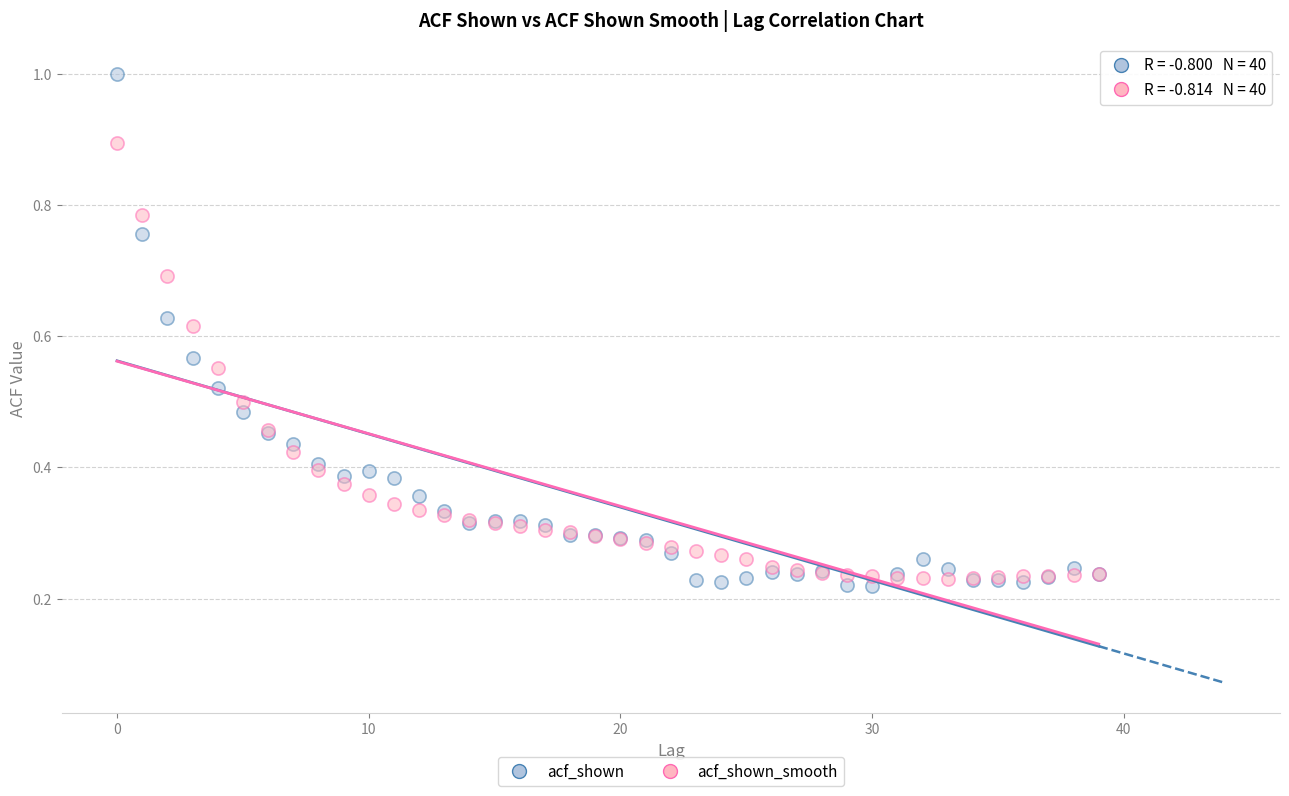

Which series contains the highest Y value?

acf_shown